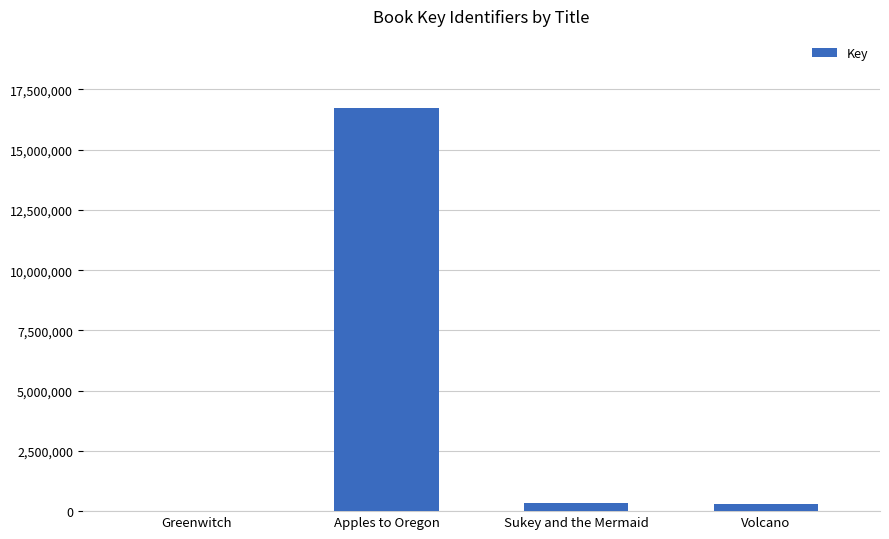

What is the greatest value displayed?

16713496